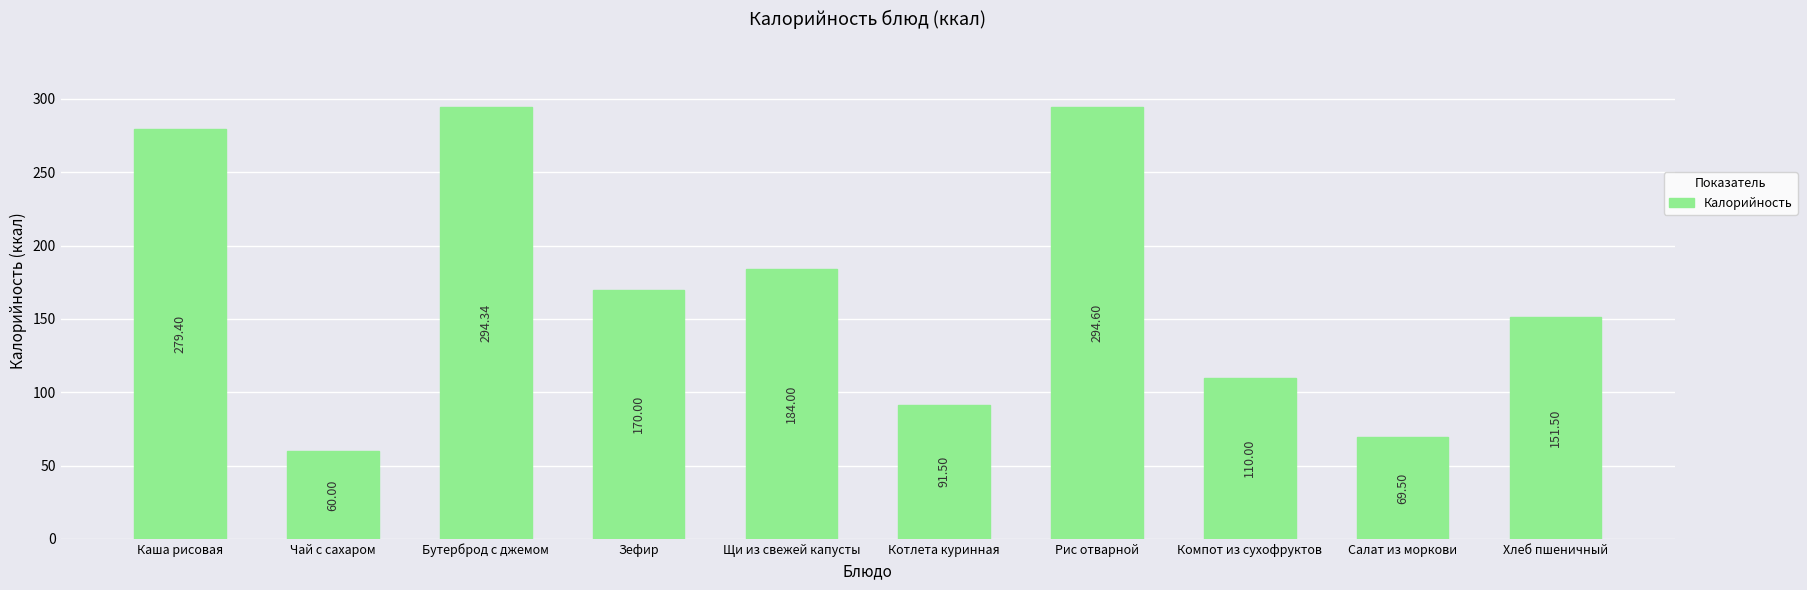

What is the approximate value at Компот из сухофруктов?

110.0